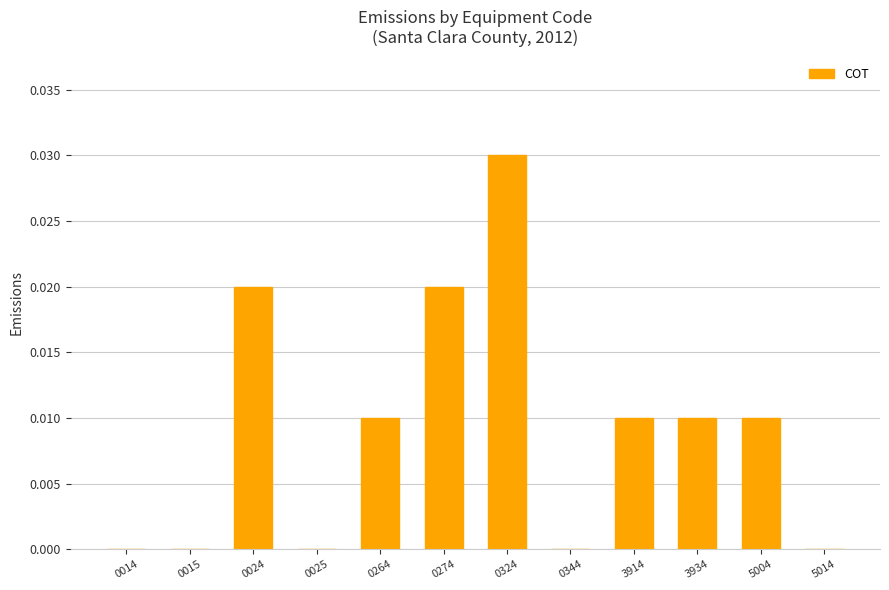

How many distinct data groups are displayed?

1